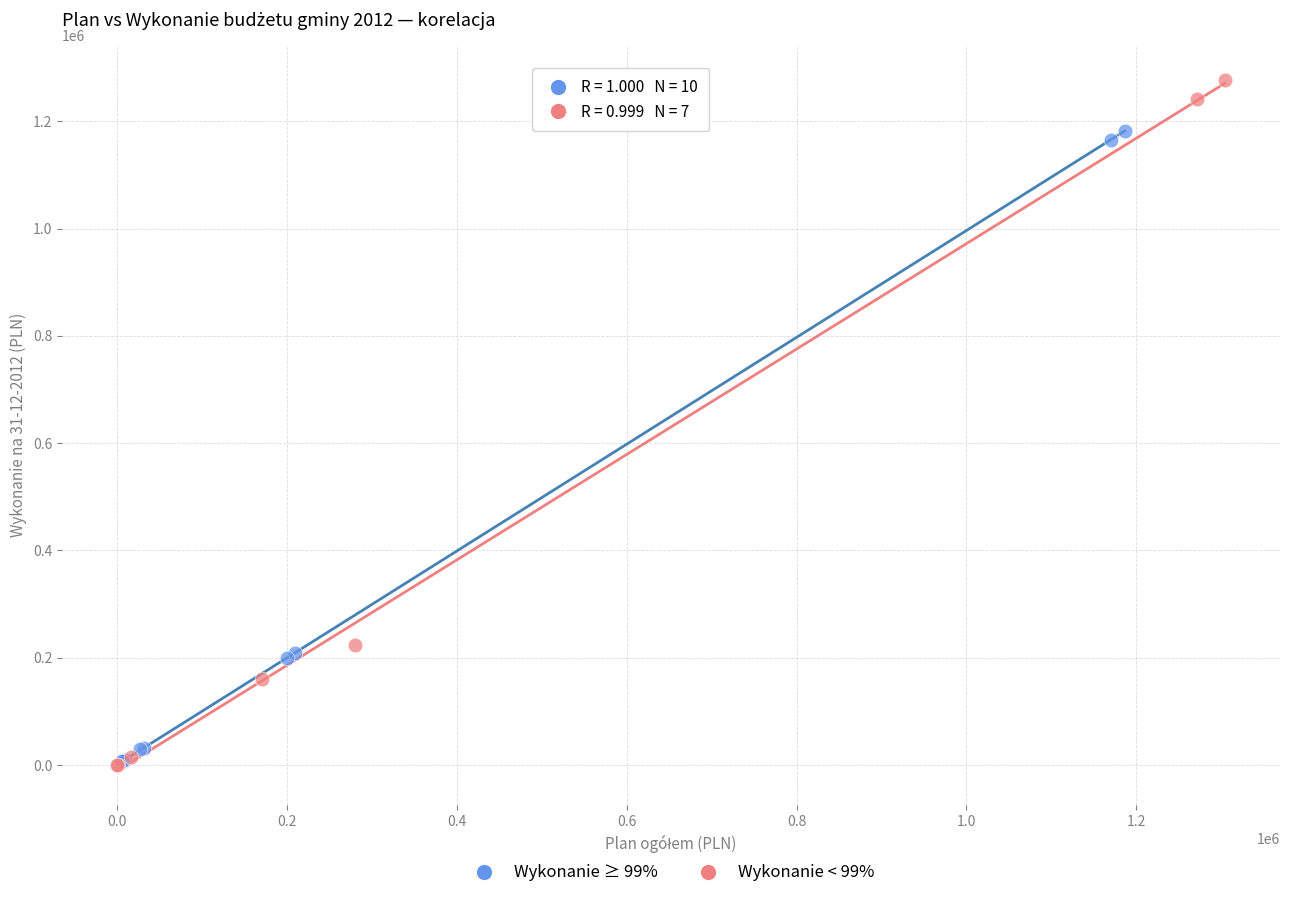

Which series reaches the maximum Y coordinate?

Wykonanie < 99%